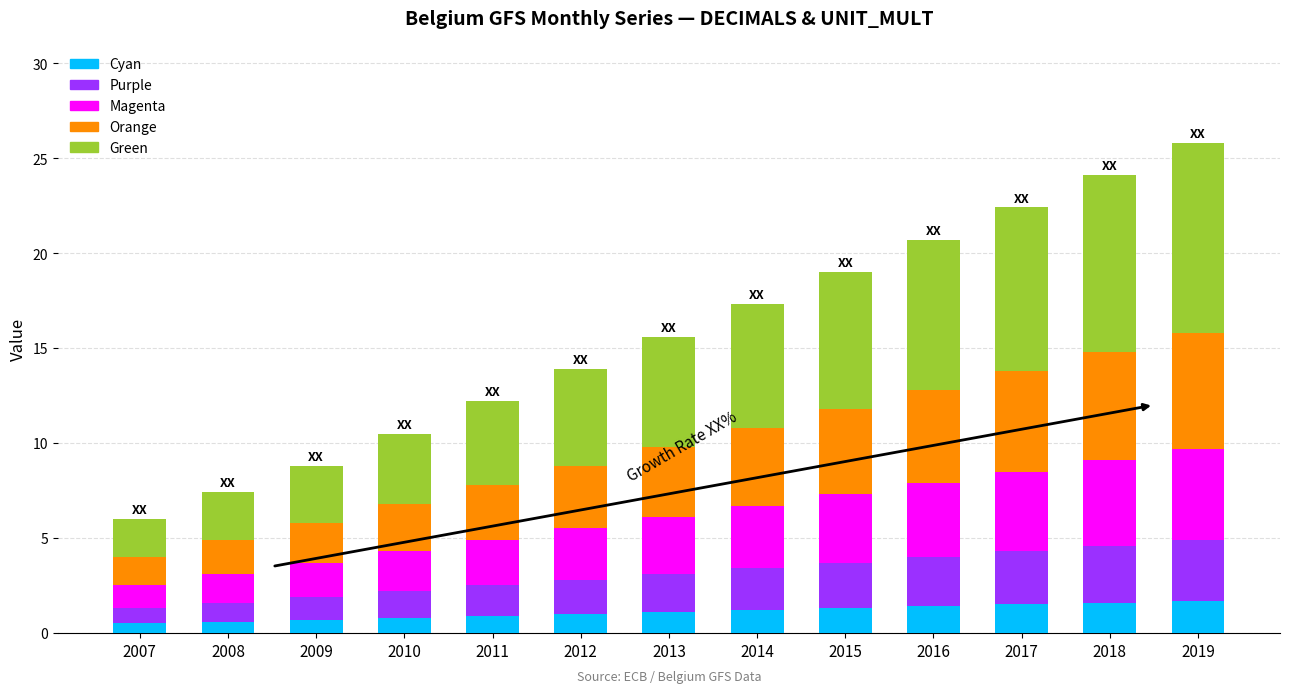

Between 2015 and 2019, which series saw the biggest shift?

Green